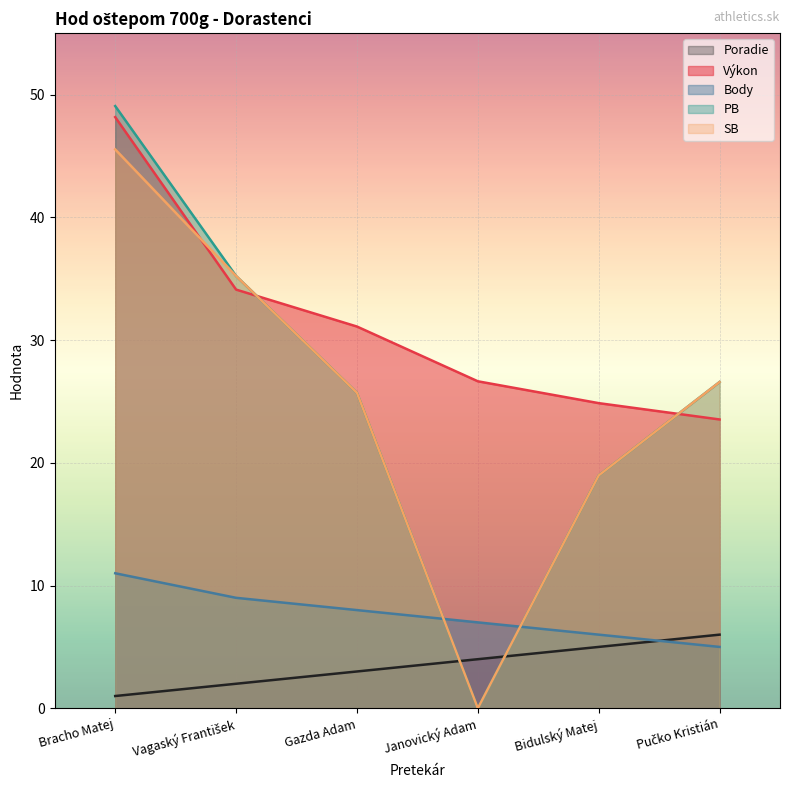

What position from the left is Pučko Kristián?

6